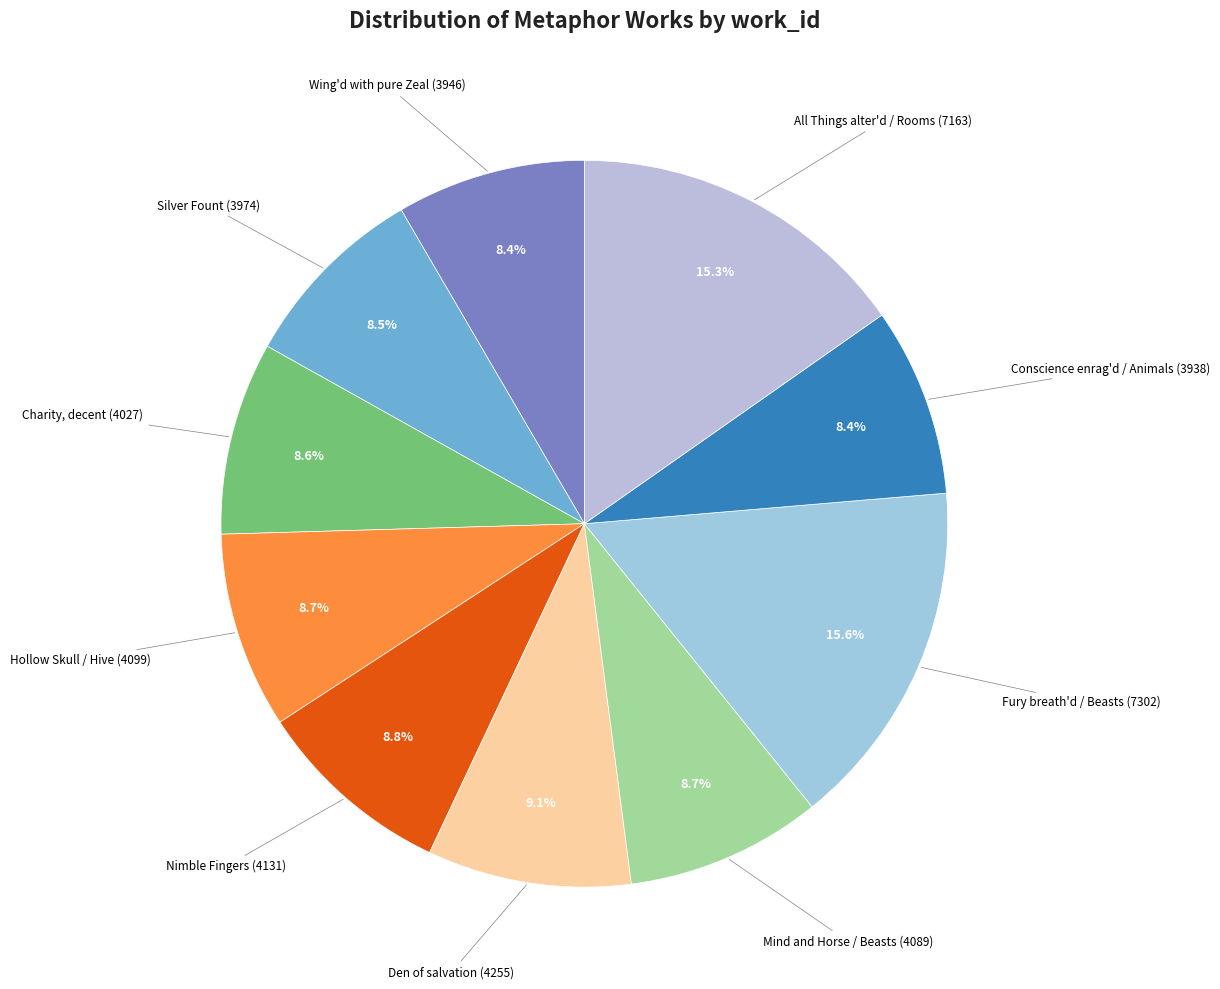

Does Fury breath'd / Beasts (7302) account for over 50% of the chart?

No